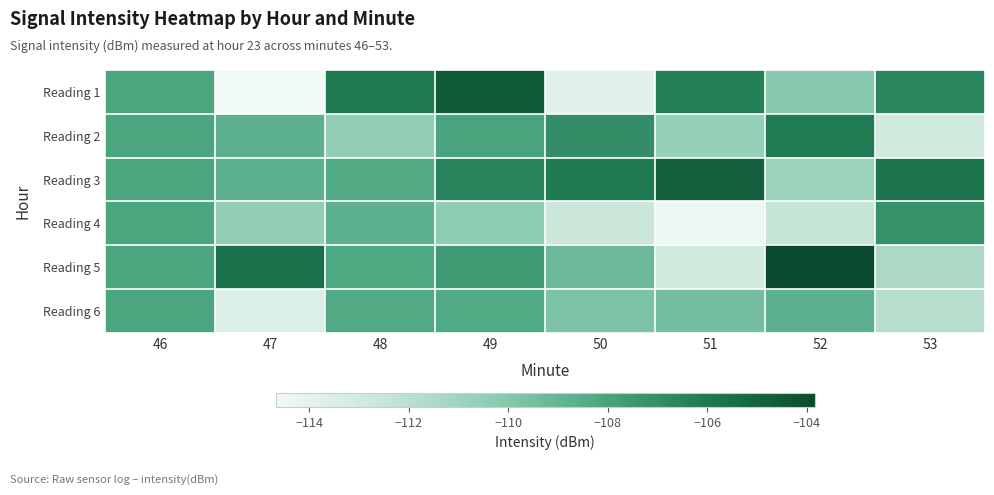

At which category is the sum across all series the highest?

49